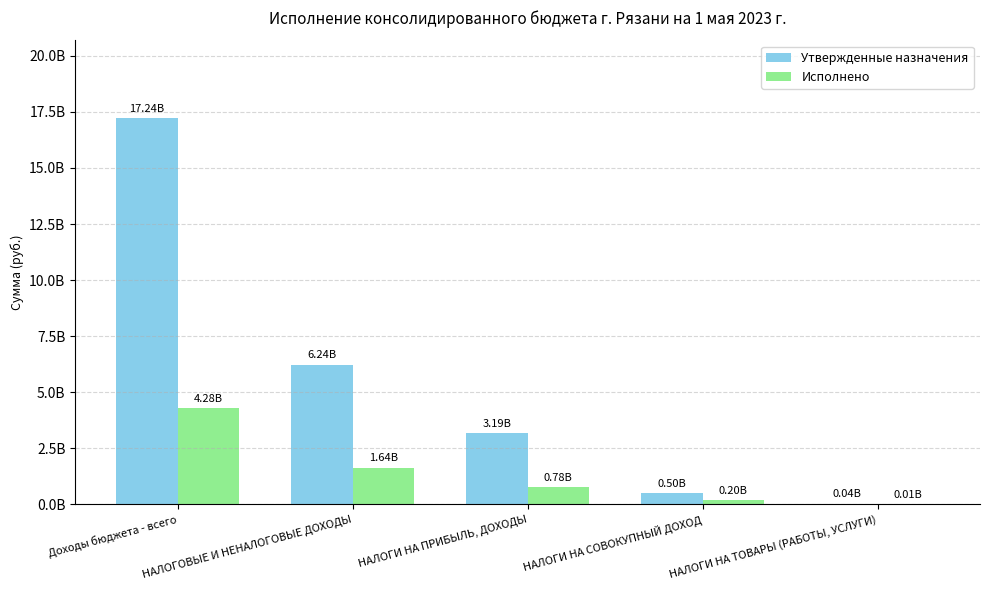

What is the average value of the Утвержденные назначения series?

5441070356.7